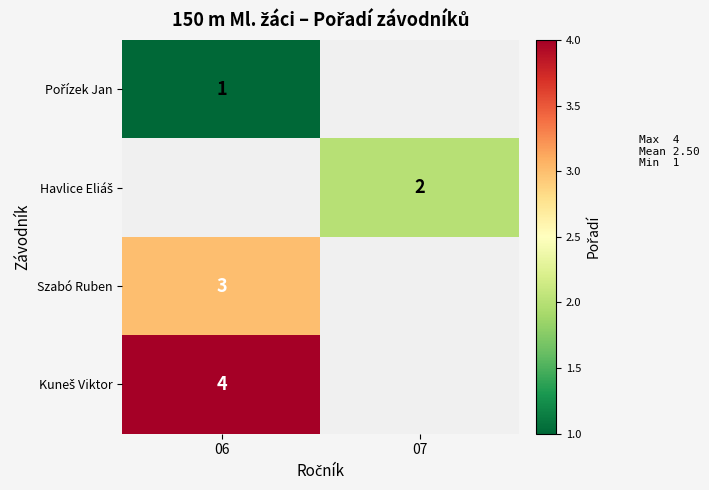

List the labels in order of Havlice Eliáš value, smallest first.

06, 07